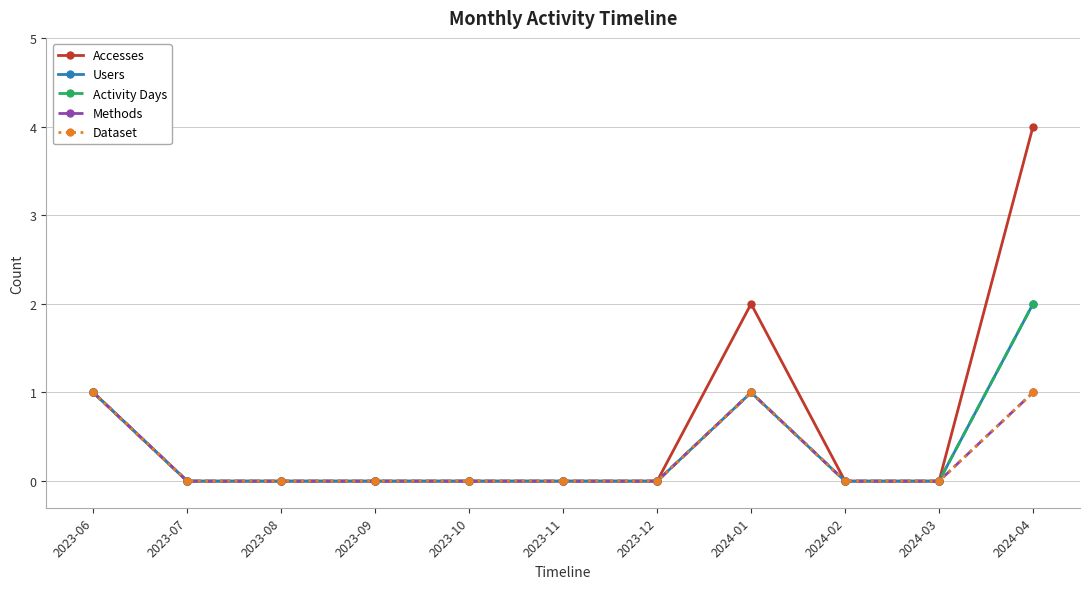

True or false: Accesses and Methods cross at least once.

False